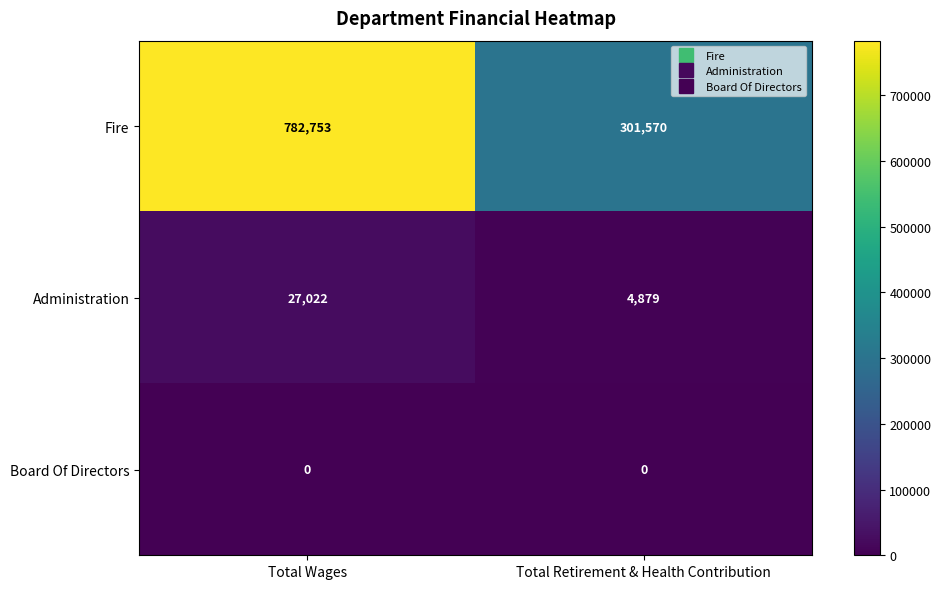

True or false: Board Of Directors has a value of 0 at Total Wages.

True